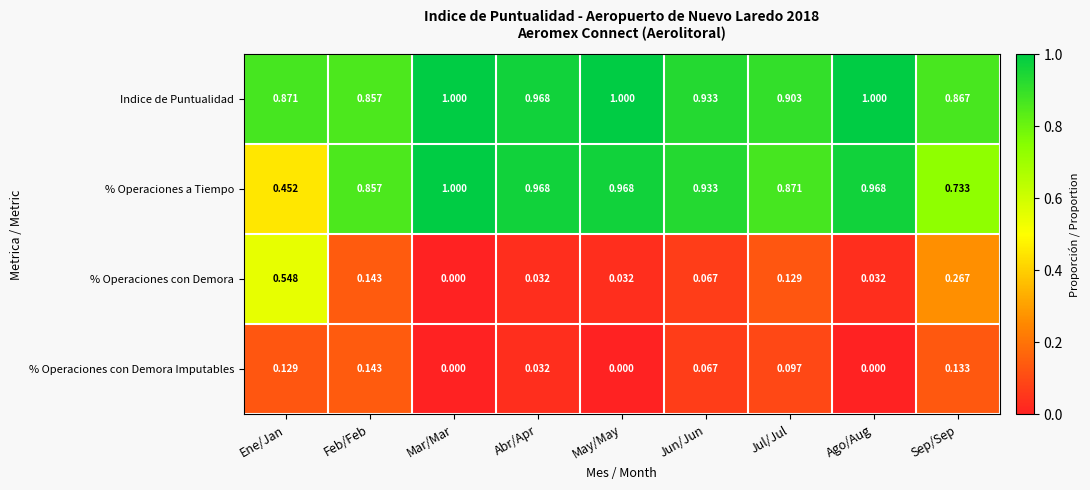

Is the value of Indice de Puntualidad at Feb/Feb greater than the value of % Operaciones a Tiempo at Sep/Sep?

Yes